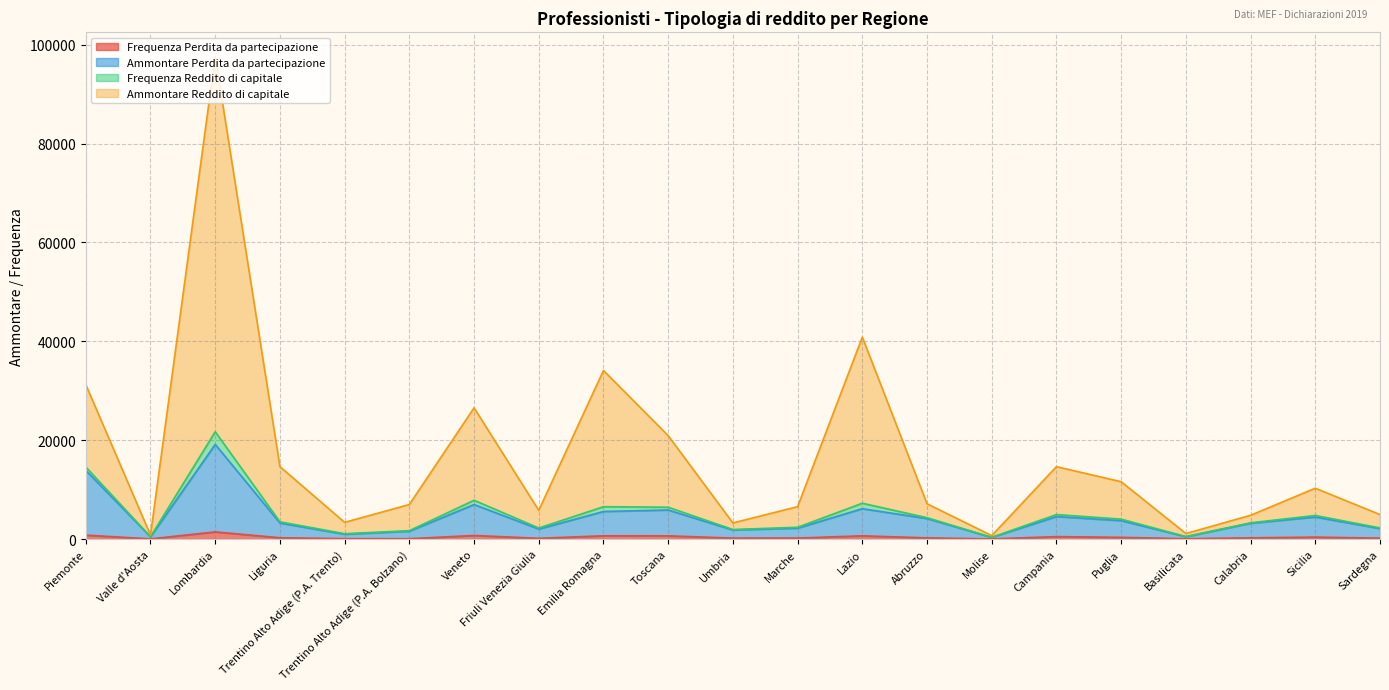

Which category has the lowest value in the Ammontare Perdita da partecipazione series?

Molise